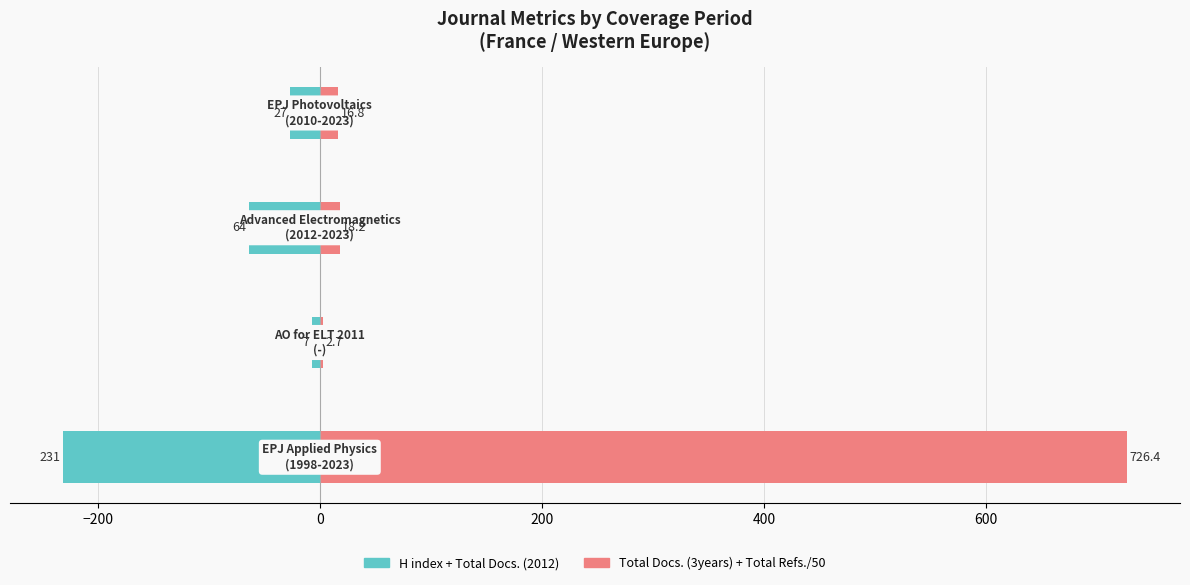

True or false: Total Docs. (3years) + Total Refs./50 has a value of 180.1 at −400.

False